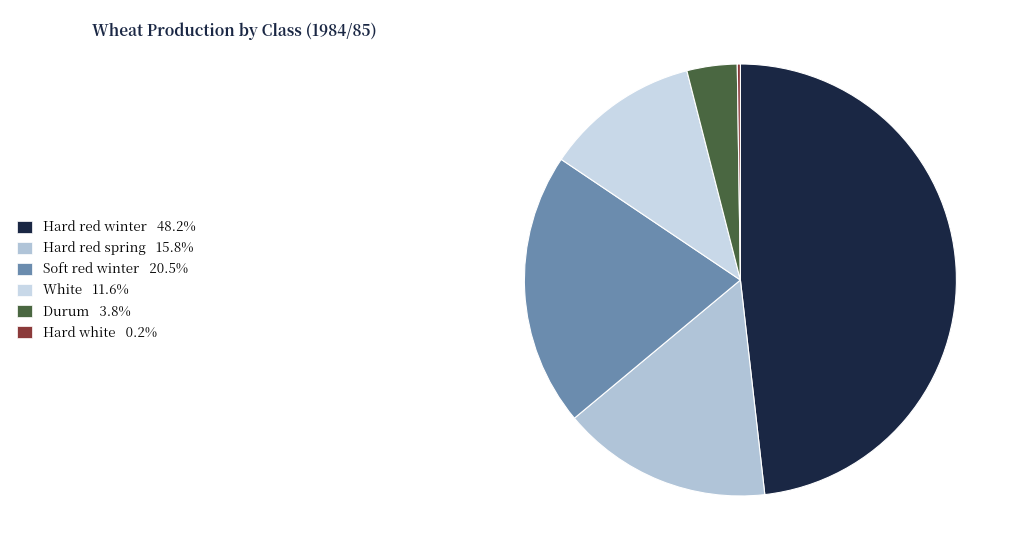

To the nearest percent, what portion does Soft red winter represent?

20%